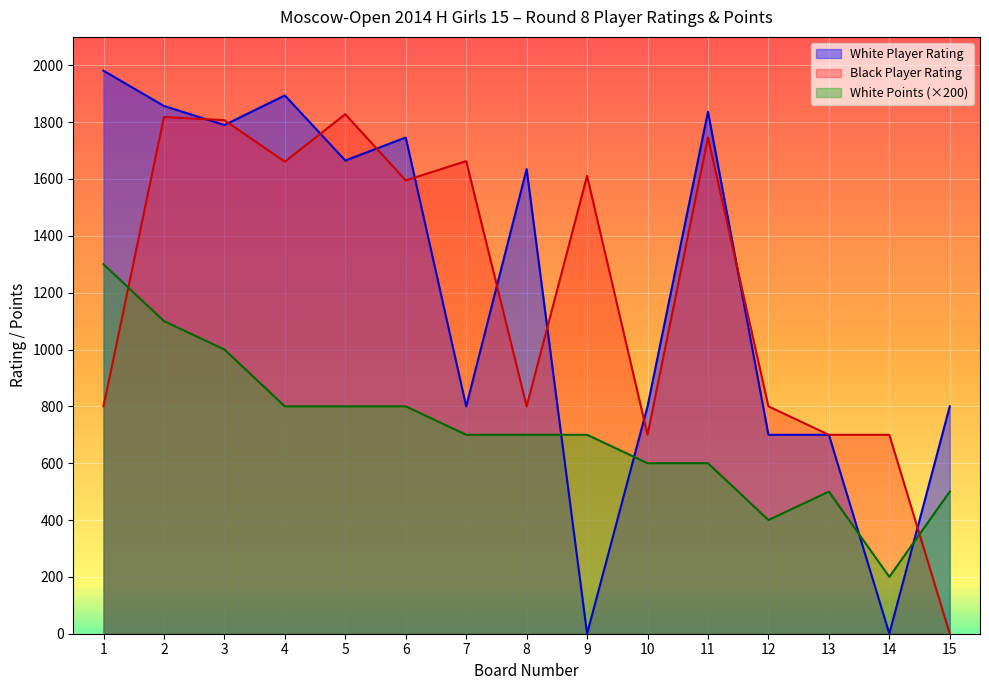

Which series changed the most between 5 and 8?

Black Player Rating